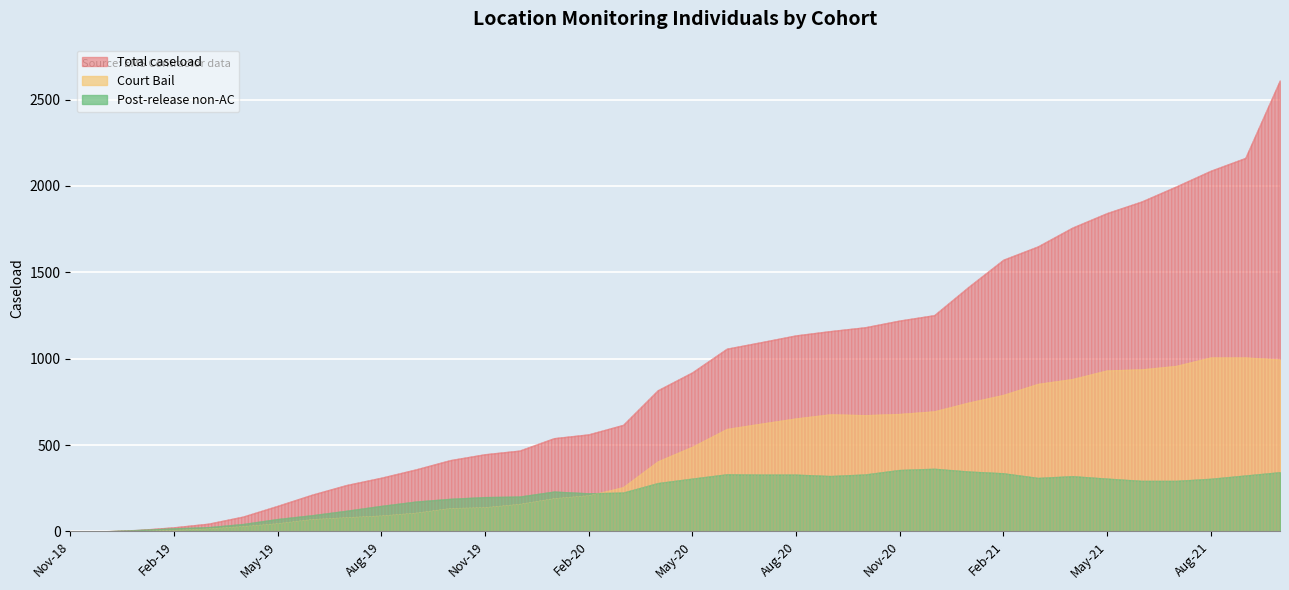

How many data points does each series have?

36